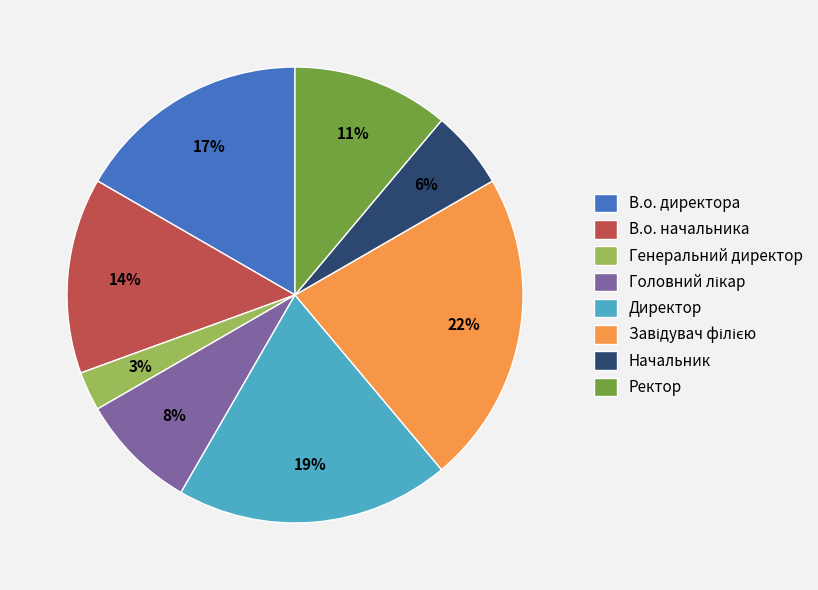

True or false: Генеральний директор accounts for 3% of the total.

True